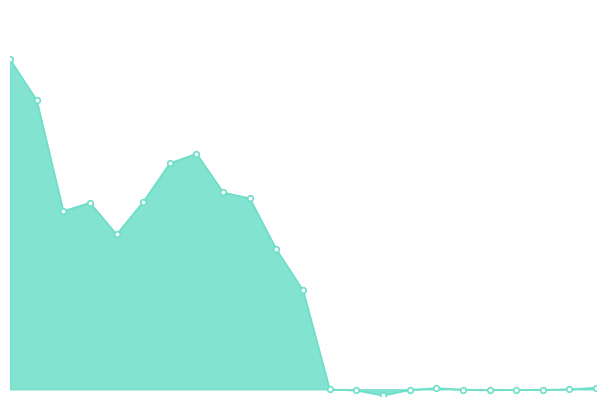

Where is the data nearest to the value 115174?

Dec-Jan 2021